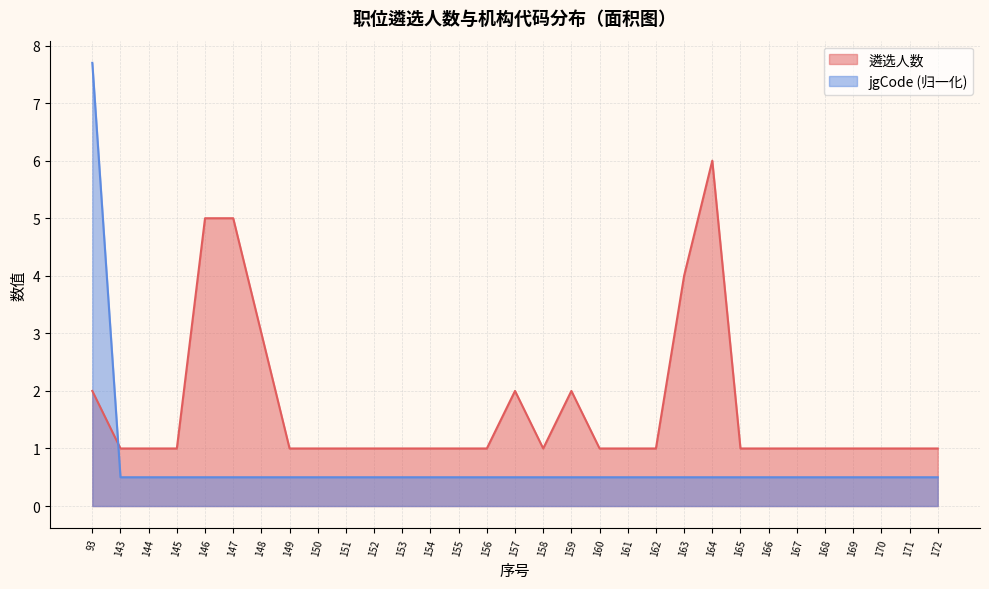

At which category is the sum across all series the highest?

93